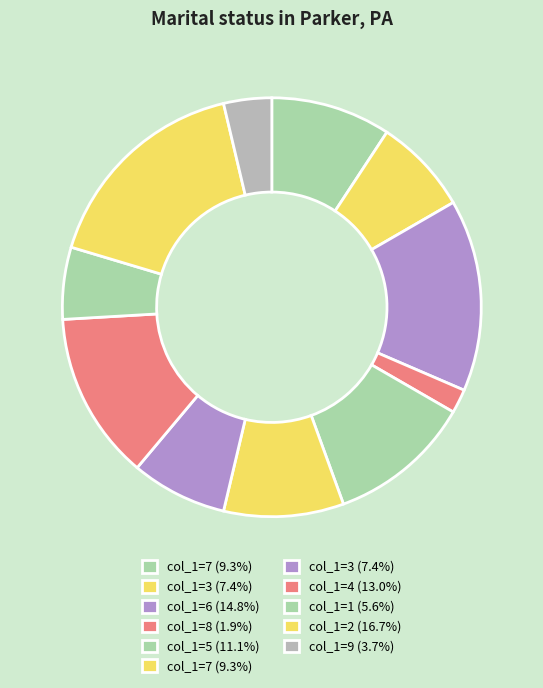

How many slices are in this pie chart?

11